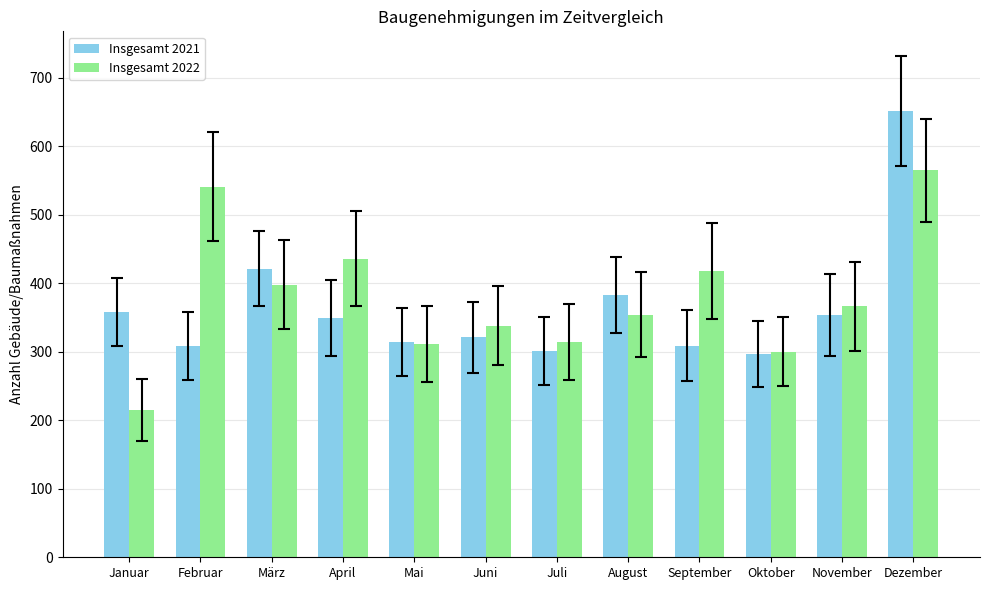

Is it true that Insgesamt 2021 equals 358 at Januar?

True